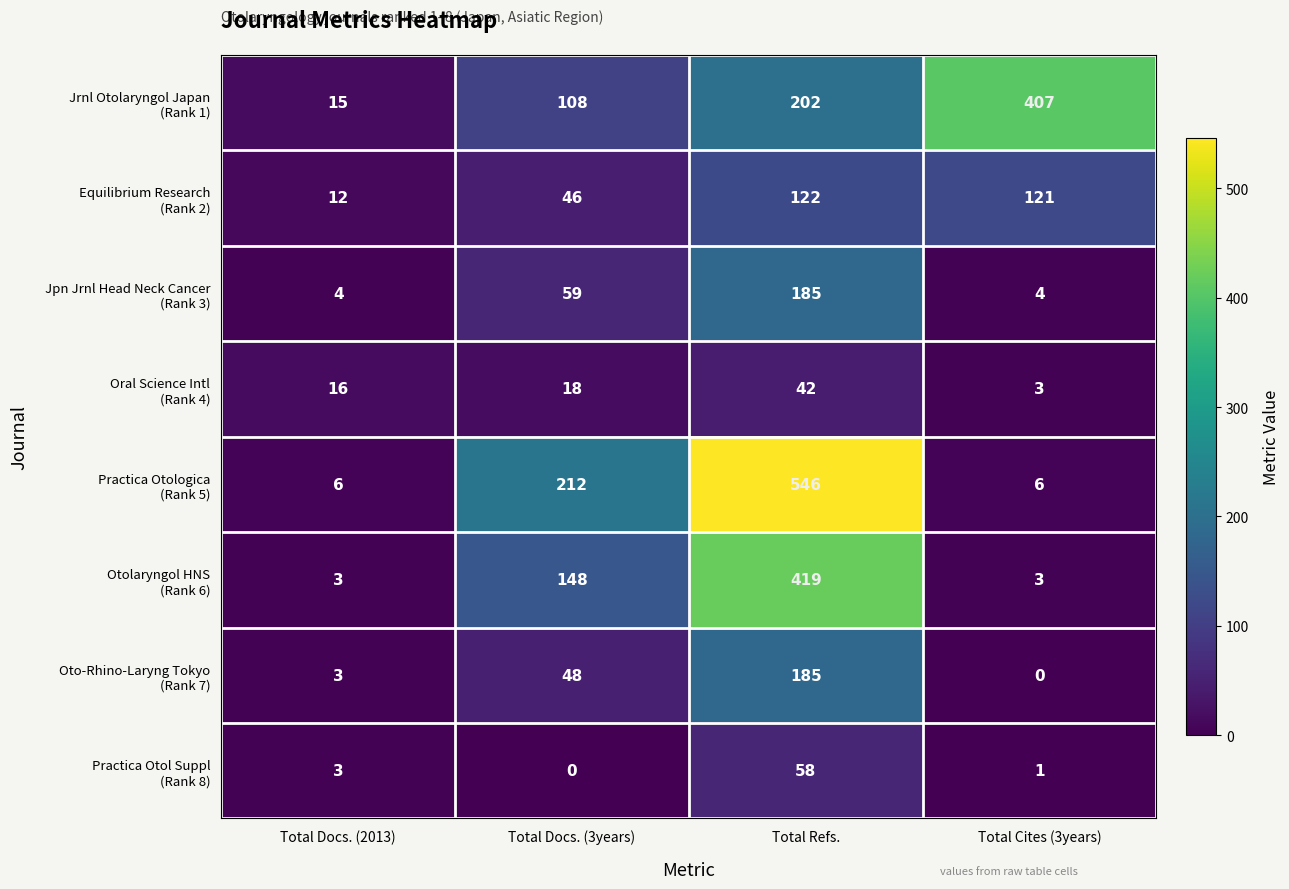

What is the difference between the highest and lowest values at Total Refs.?

504